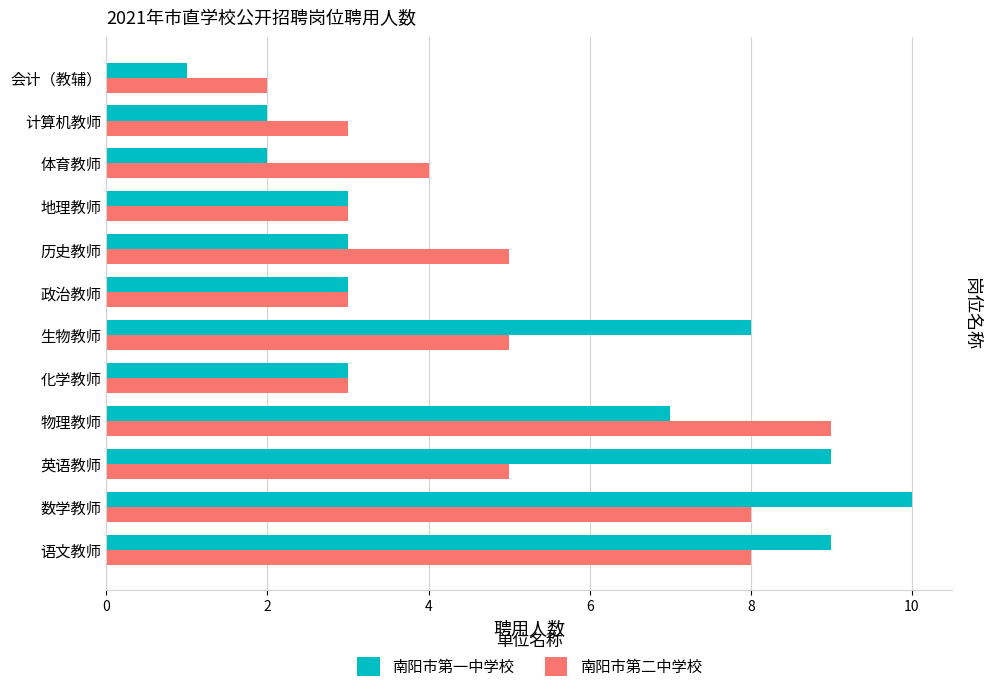

At which category does the chart reach its minimum across all series?

会计（教辅）